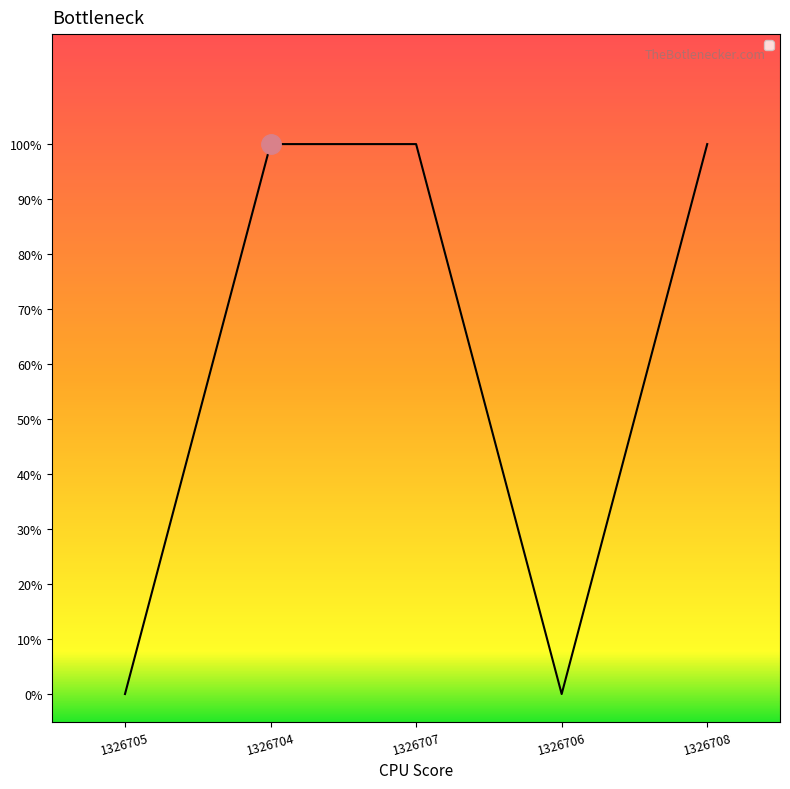

Which label corresponds to the largest value in the chart?

1326704